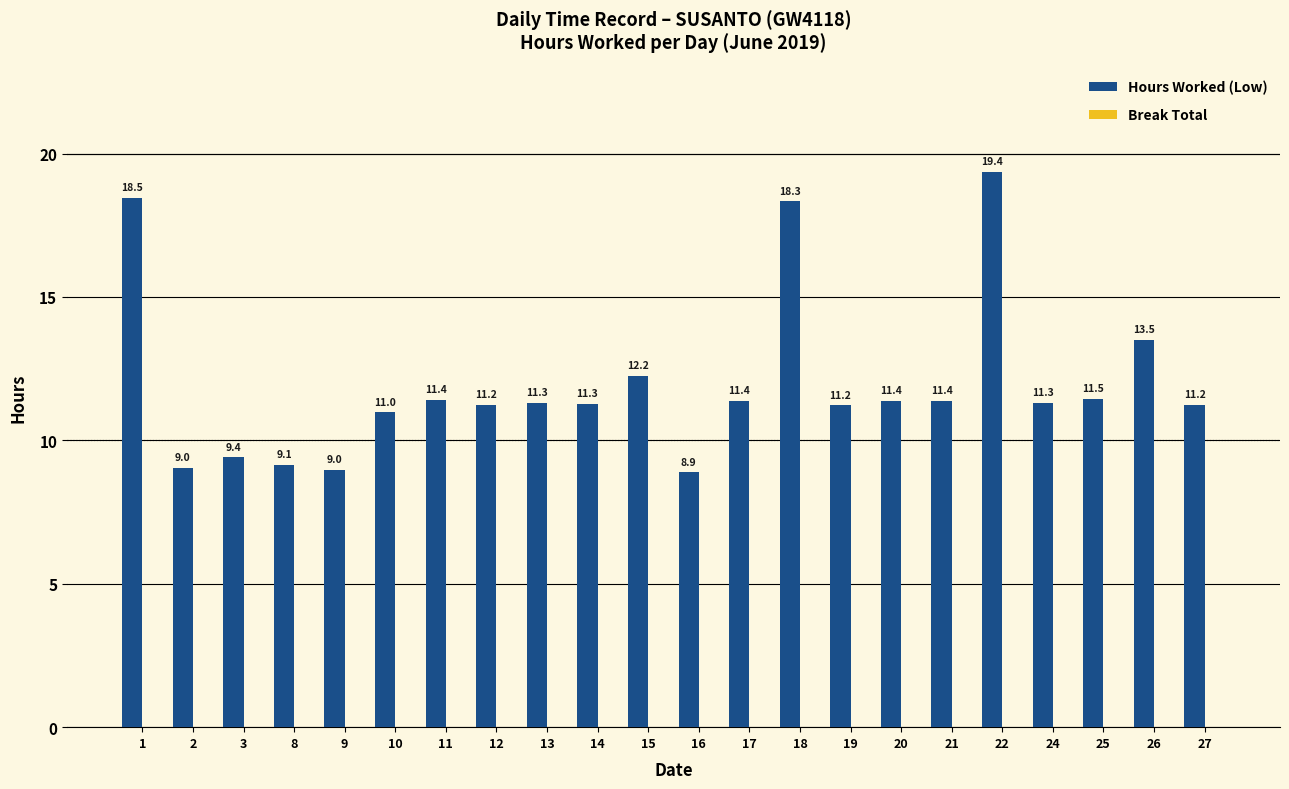

At which label is the value closest to 14?

26